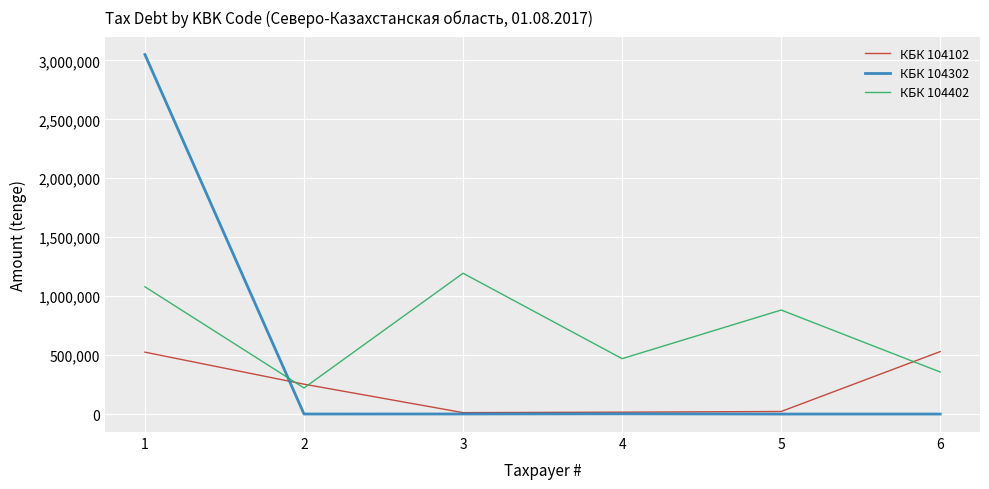

What is the difference between the maximum and minimum values in the КБК 104402 series?

973183